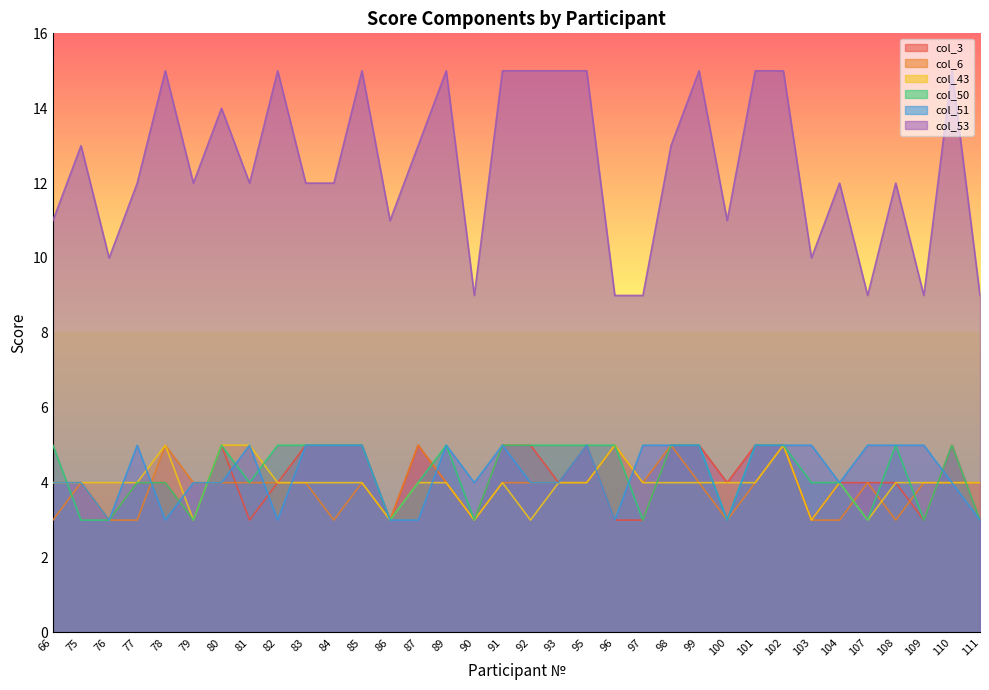

True or false: col_6 and col_53 cross at least once.

False